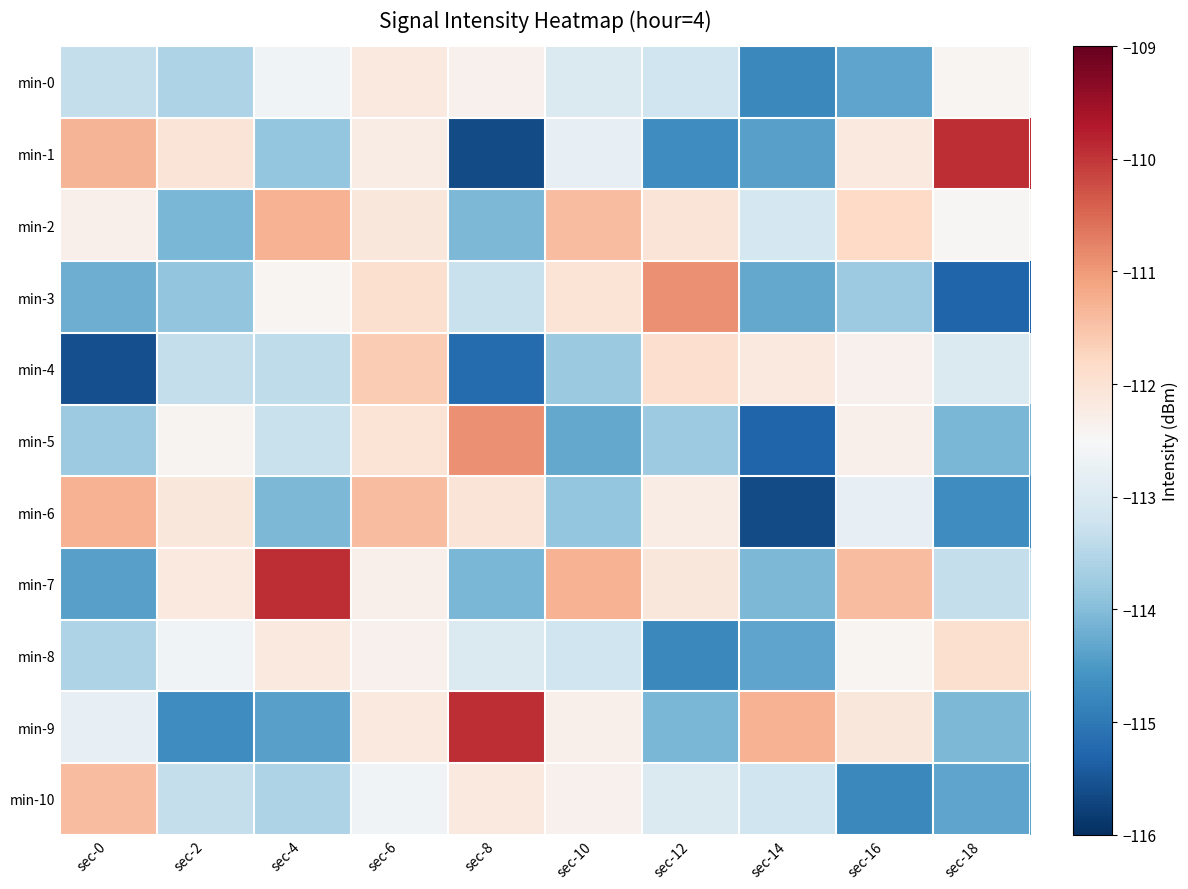

Reading left to right, transcribe all the data shown in this chart.

min-0: sec-0=-113.3	sec-2=-113.6	sec-4=-112.6	sec-6=-112.2	sec-8=-112.3	sec-10=-113.0	sec-12=-113.2	sec-14=-114.8	sec-16=-114.3	sec-18=-112.4
min-1: sec-0=-111.3	sec-2=-112.0	sec-4=-113.8	sec-6=-112.2	sec-8=-115.6	sec-10=-112.8	sec-12=-114.7	sec-14=-114.4	sec-16=-112.2	sec-18=-109.9
min-2: sec-0=-112.3	sec-2=-114.1	sec-4=-111.3	sec-6=-112.1	sec-8=-114.1	sec-10=-111.4	sec-12=-112.0	sec-14=-113.1	sec-16=-111.8	sec-18=-112.5
min-3: sec-0=-114.2	sec-2=-113.9	sec-4=-112.4	sec-6=-111.9	sec-8=-113.3	sec-10=-112.0	sec-12=-110.9	sec-14=-114.3	sec-16=-113.8	sec-18=-115.3
min-4: sec-0=-115.6	sec-2=-113.3	sec-4=-113.4	sec-6=-111.6	sec-8=-115.2	sec-10=-113.8	sec-12=-111.9	sec-14=-112.2	sec-16=-112.3	sec-18=-113.0
min-5: sec-0=-113.8	sec-2=-112.4	sec-4=-113.3	sec-6=-112.0	sec-8=-110.9	sec-10=-114.3	sec-12=-113.8	sec-14=-115.3	sec-16=-112.3	sec-18=-114.1
min-6: sec-0=-111.3	sec-2=-112.1	sec-4=-114.1	sec-6=-111.4	sec-8=-112.0	sec-10=-113.8	sec-12=-112.2	sec-14=-115.6	sec-16=-112.8	sec-18=-114.7
min-7: sec-0=-114.4	sec-2=-112.2	sec-4=-109.9	sec-6=-112.3	sec-8=-114.1	sec-10=-111.3	sec-12=-112.1	sec-14=-114.1	sec-16=-111.4	sec-18=-113.3
min-8: sec-0=-113.6	sec-2=-112.6	sec-4=-112.2	sec-6=-112.3	sec-8=-113.0	sec-10=-113.2	sec-12=-114.8	sec-14=-114.3	sec-16=-112.4	sec-18=-111.9
min-9: sec-0=-112.8	sec-2=-114.7	sec-4=-114.4	sec-6=-112.2	sec-8=-109.9	sec-10=-112.3	sec-12=-114.1	sec-14=-111.3	sec-16=-112.1	sec-18=-114.1
min-10: sec-0=-111.4	sec-2=-113.3	sec-4=-113.6	sec-6=-112.6	sec-8=-112.2	sec-10=-112.3	sec-12=-113.0	sec-14=-113.2	sec-16=-114.8	sec-18=-114.3